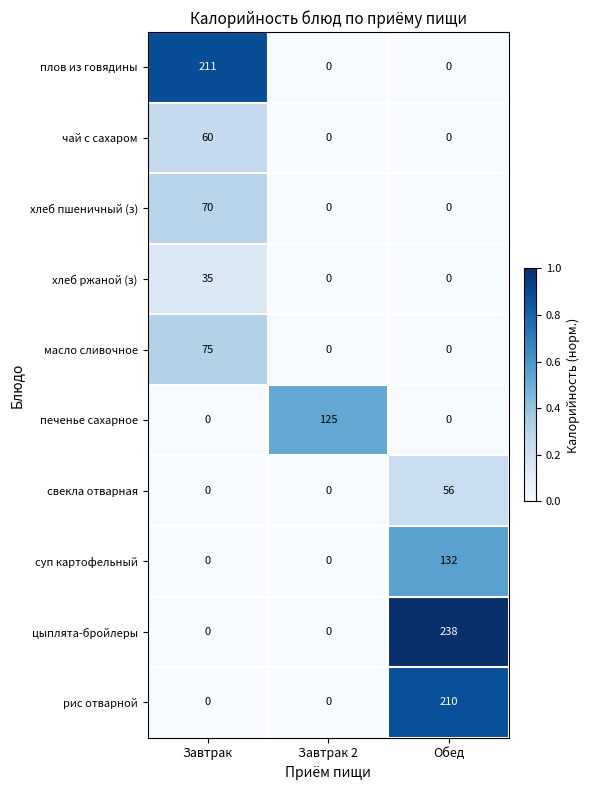

What is the average value of the печенье сахарное series?

42